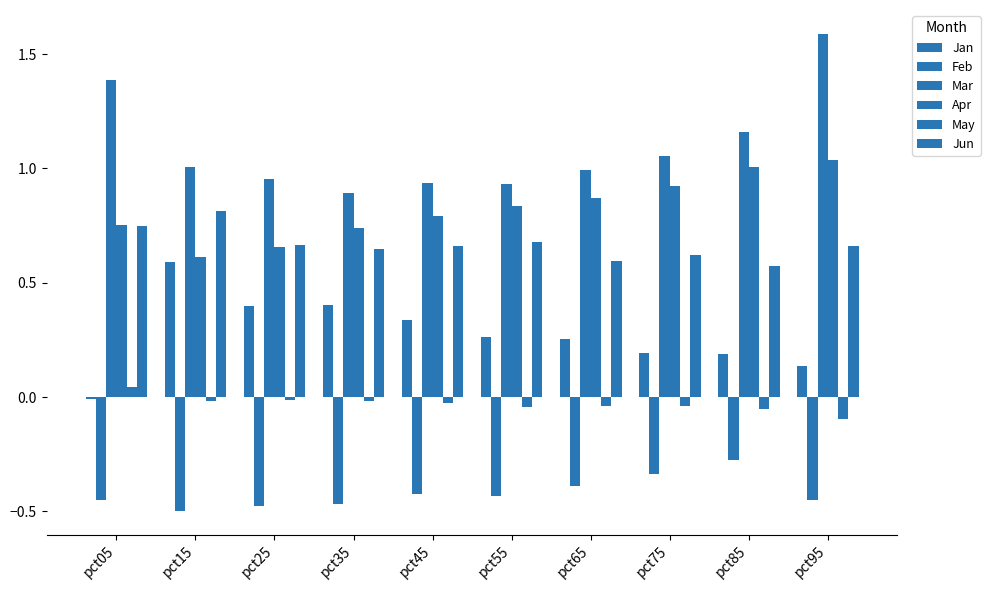

Reading left to right, what are all the values shown in this chart?

Jan: -0.0	0.6	0.4	0.4	0.3	0.3	0.3	0.2	0.2	0.1
Feb: -0.4	-0.5	-0.5	-0.5	-0.4	-0.4	-0.4	-0.3	-0.3	-0.4
Mar: 1.4	1.0	1.0	0.9	0.9	0.9	1.0	1.1	1.2	1.6
Apr: 0.8	0.6	0.7	0.7	0.8	0.8	0.9	0.9	1.0	1.0
May: 0.0	-0.0	-0.0	-0.0	-0.0	-0.0	-0.0	-0.0	-0.1	-0.1
Jun: 0.7	0.8	0.7	0.6	0.7	0.7	0.6	0.6	0.6	0.7